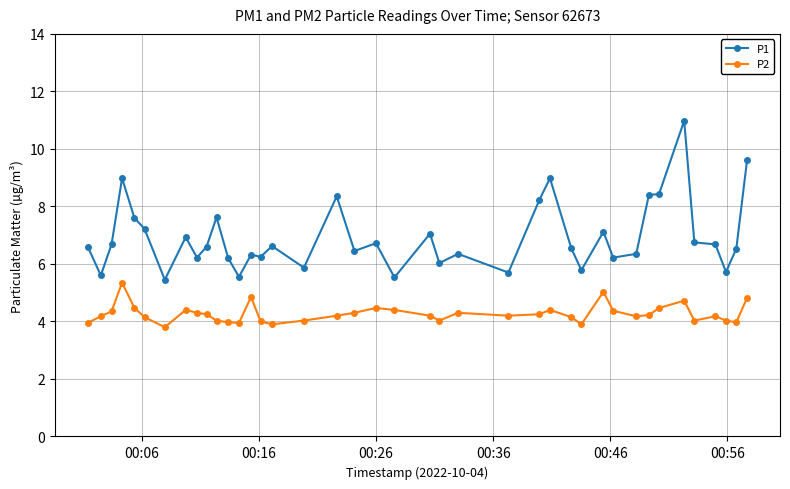

What is the value of the P1 point at the 11th from the left?

7.6